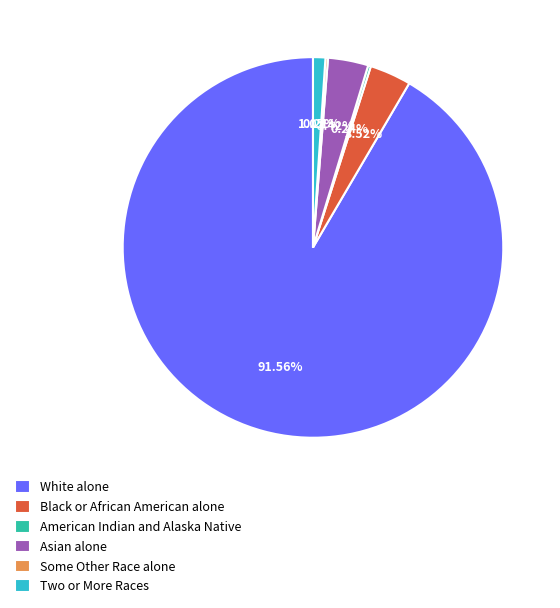

Is the sum of Two or More Races and White alone greater than half?

Yes